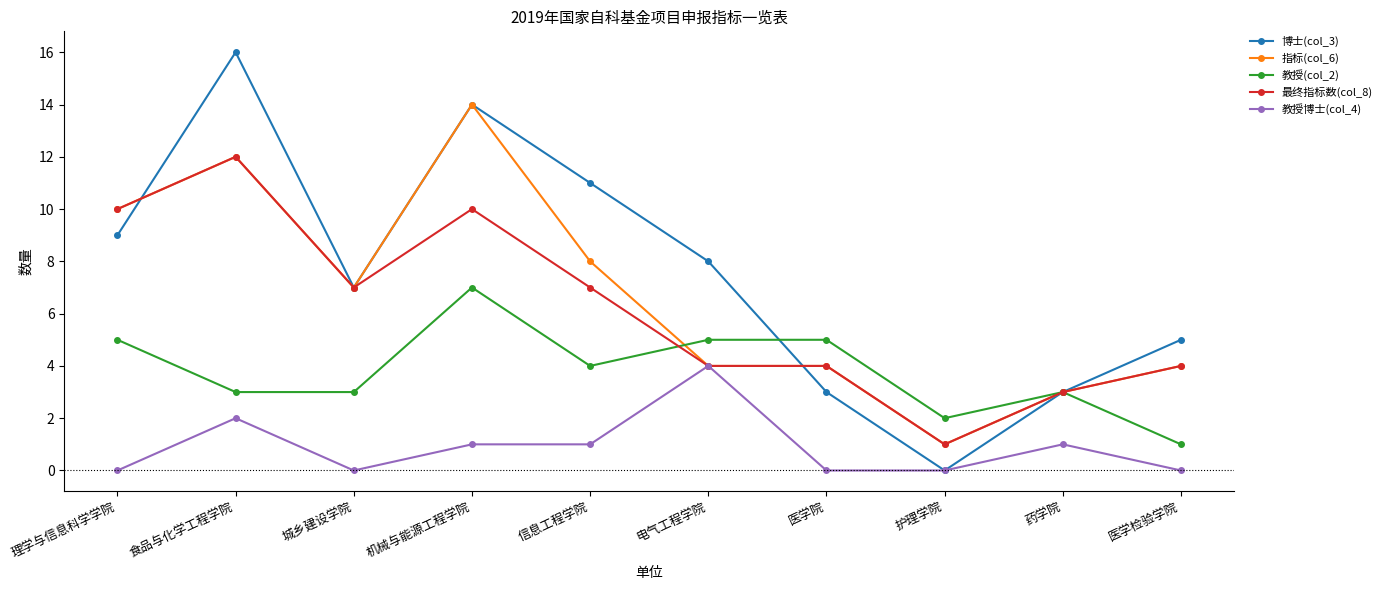

What is the label of the 5th point from the right?

电气工程学院